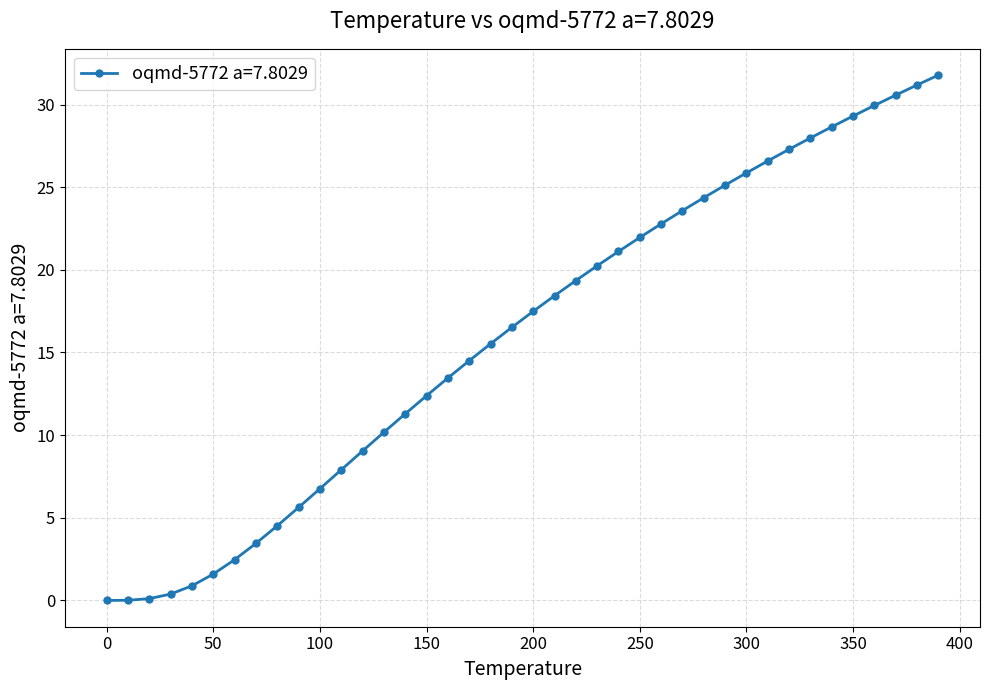

How many lines are shown in the chart?

1